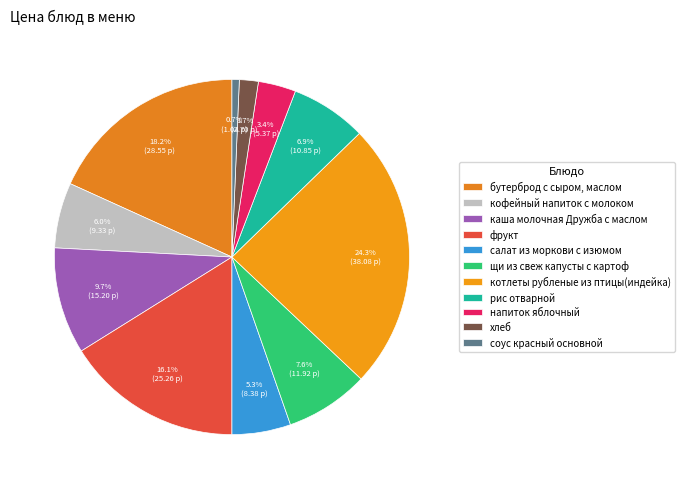

What is the largest slice in the pie chart?

котлеты рубленые из птицы(индейка)